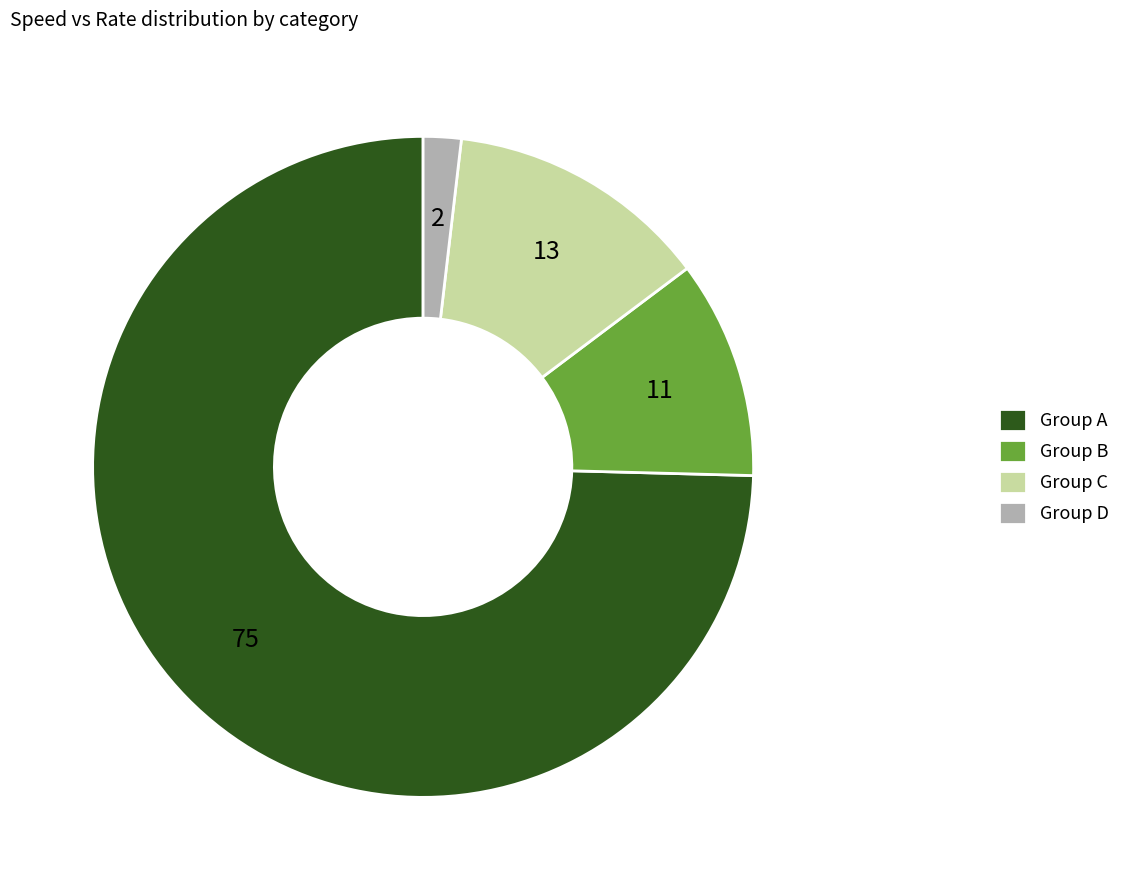

Between Group A and Group D, which is larger?

Group A